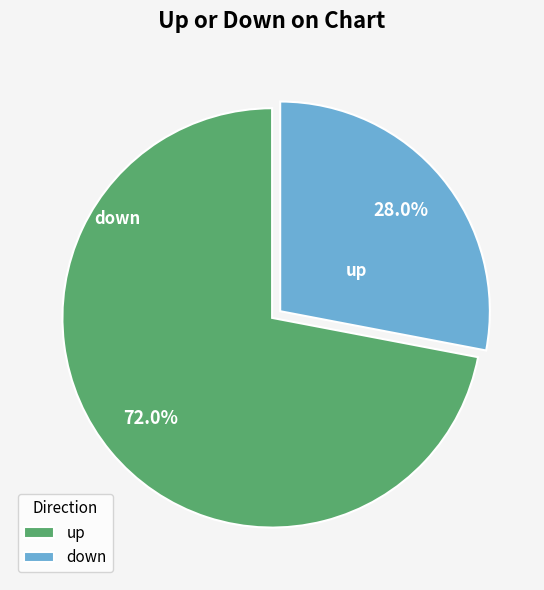

Which category accounts for the majority?

up